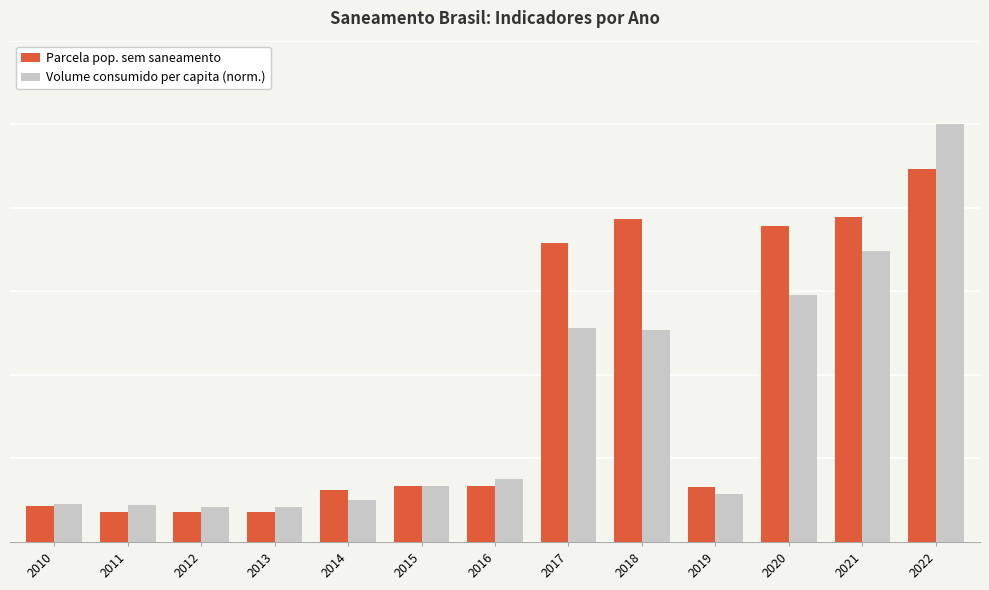

Rank the categories by Parcela pop. sem saneamento value from highest to lowest.

2022, 2021, 2018, 2020, 2017, 2016, 2015, 2019, 2014, 2010, 2011, 2012, 2013